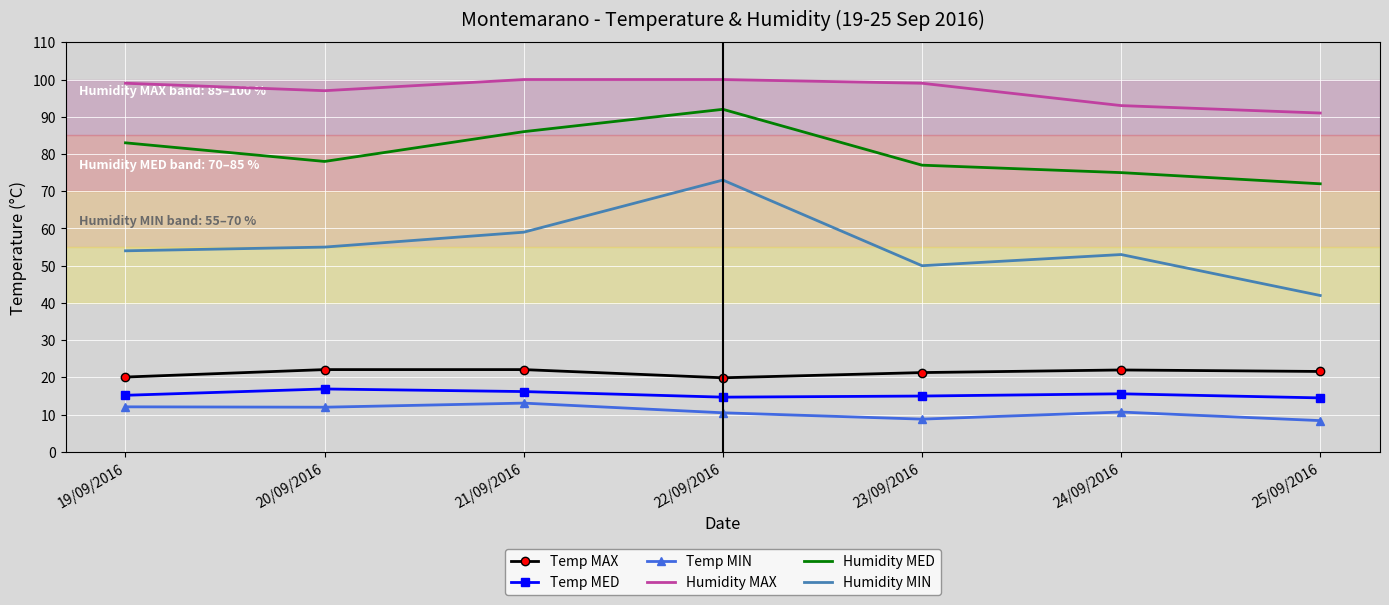

True or false: Temp MIN has a value of 2.8 at 22/09/2016.

False